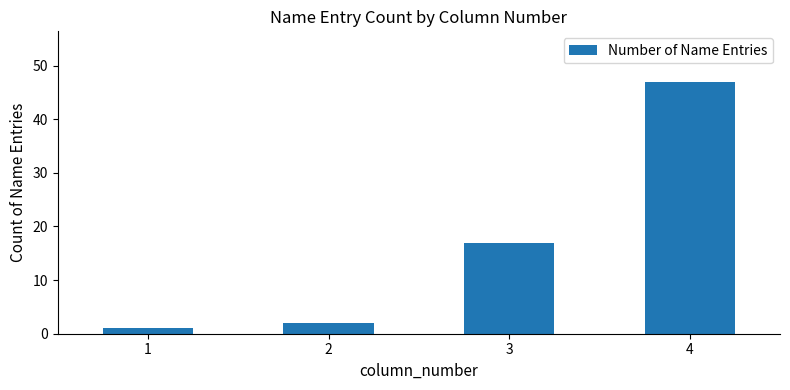

Between 1 and 2, which is larger?

2